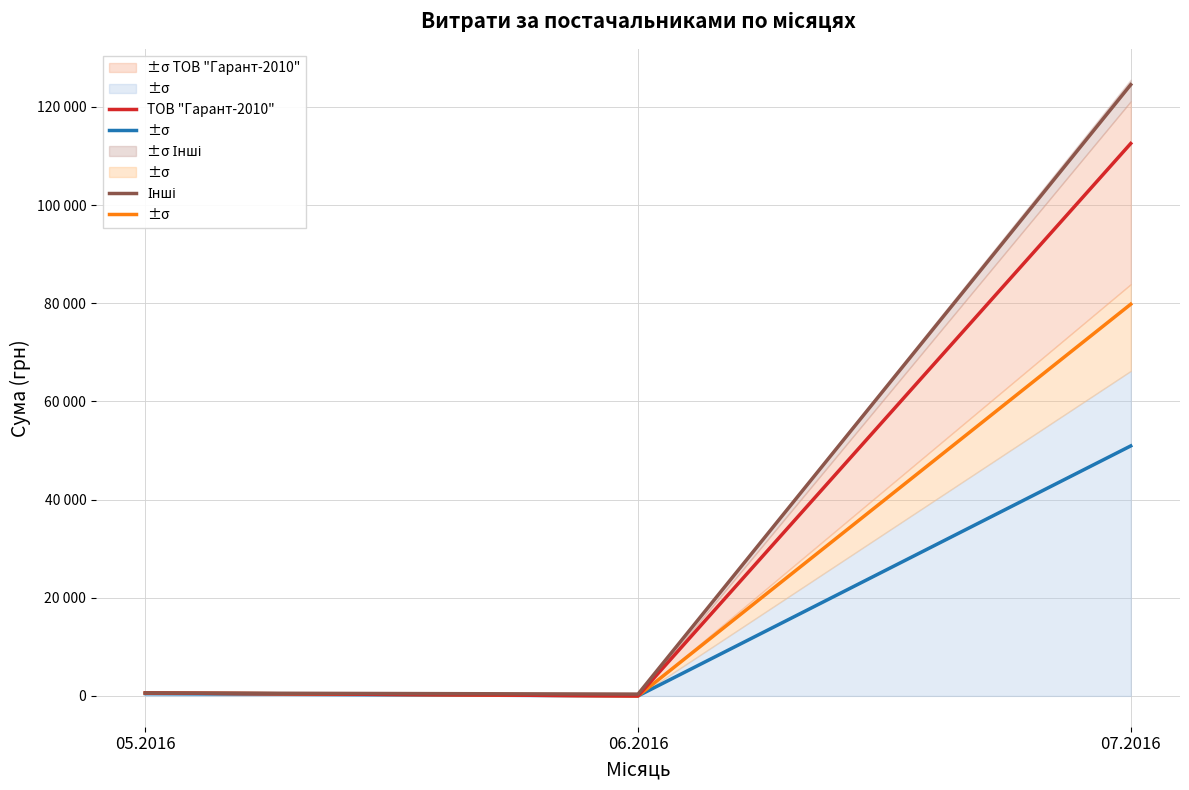

How many positive values does the ФОП "Гентеш Й.Я." series have?

2